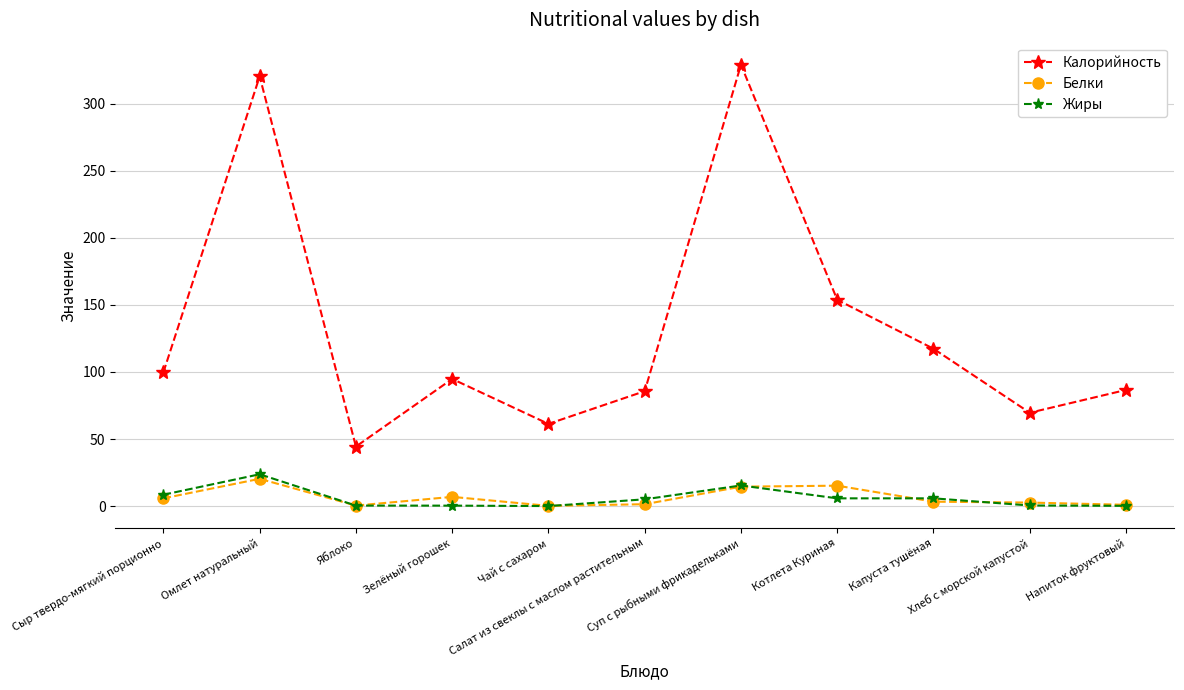

What is the label of the 2nd point from the right?

Хлеб с морской капустой